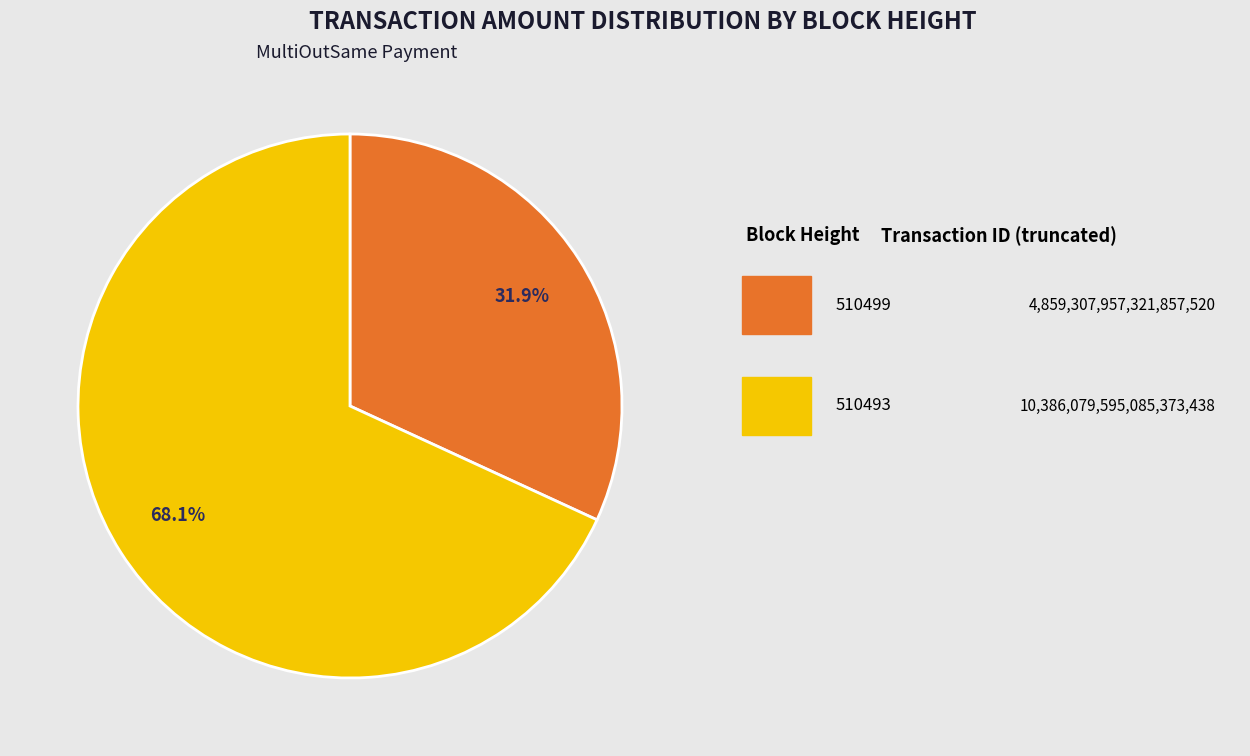

Is there a majority slice in this chart?

Yes